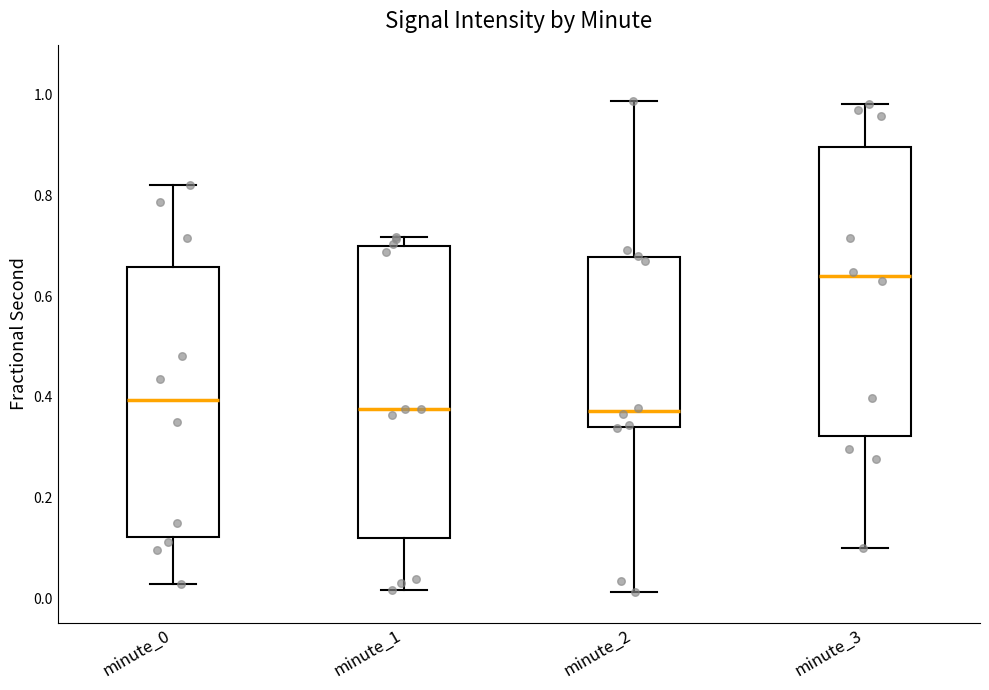

Reading left to right, read every box against the y-axis: the position of its median line, the range the box covers, and the ends of its whiskers. The values are not printed on the chart, so give them approximately, as read against the axis.

minute_0: median 0.40, box 0.12 to 0.66, whiskers 0.02 to 0.82
minute_1: median 0.38, box 0.12 to 0.70, whiskers 0.02 to 0.72
minute_2: median 0.38, box 0.34 to 0.68, whiskers 0.02 to 0.98
minute_3: median 0.64, box 0.32 to 0.90, whiskers 0.10 to 0.98